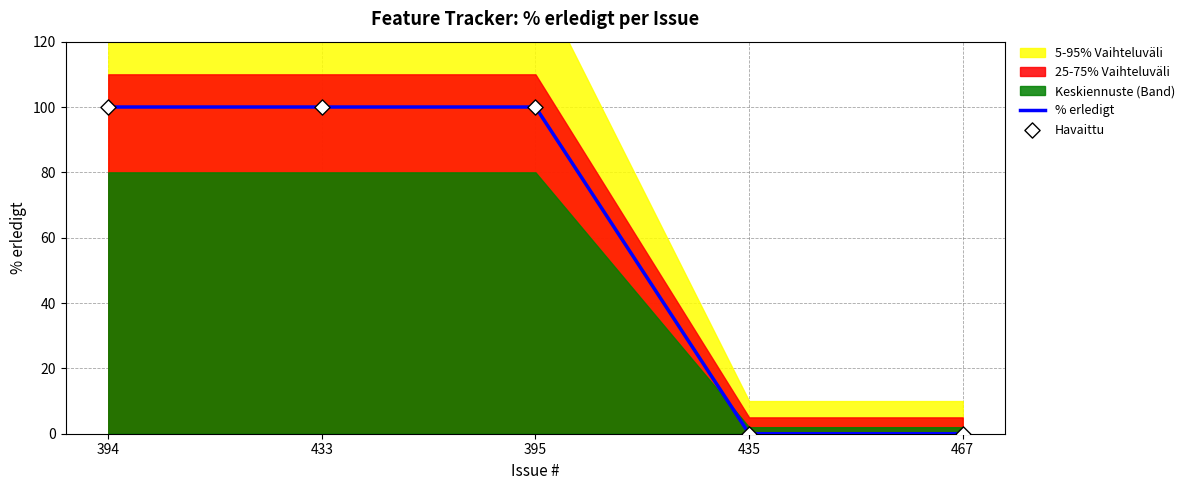

At which category is the sum across all series the highest?

394